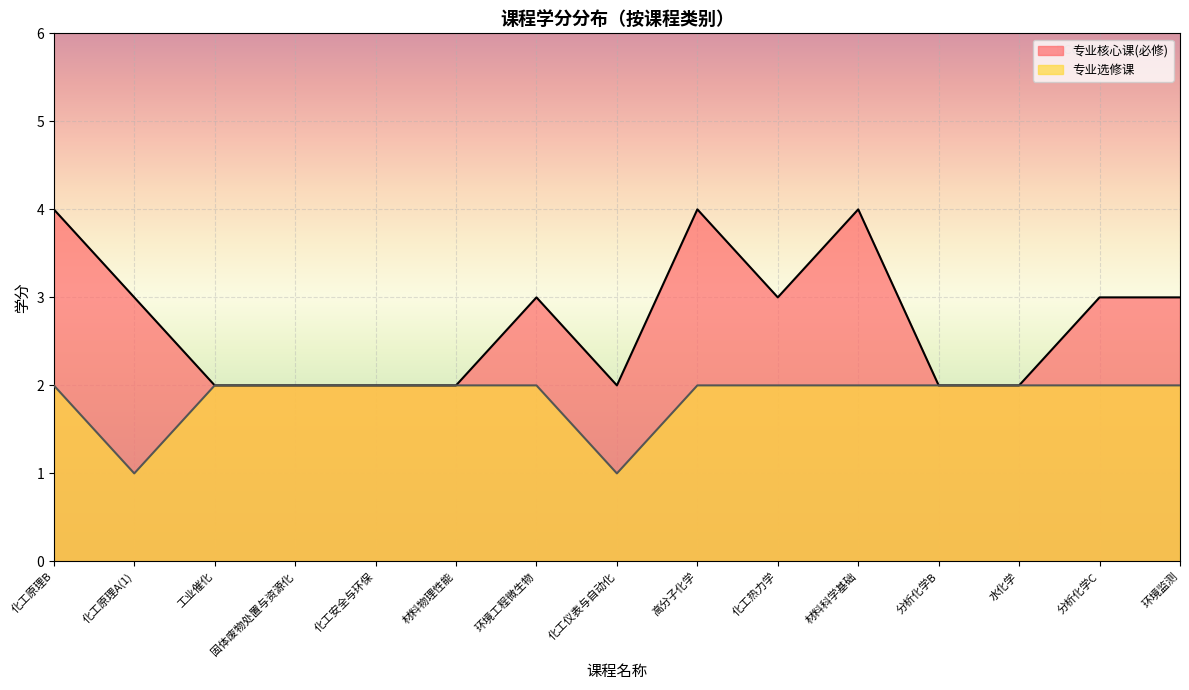

How many data points in 专业核心课(必修) are above 3?

3